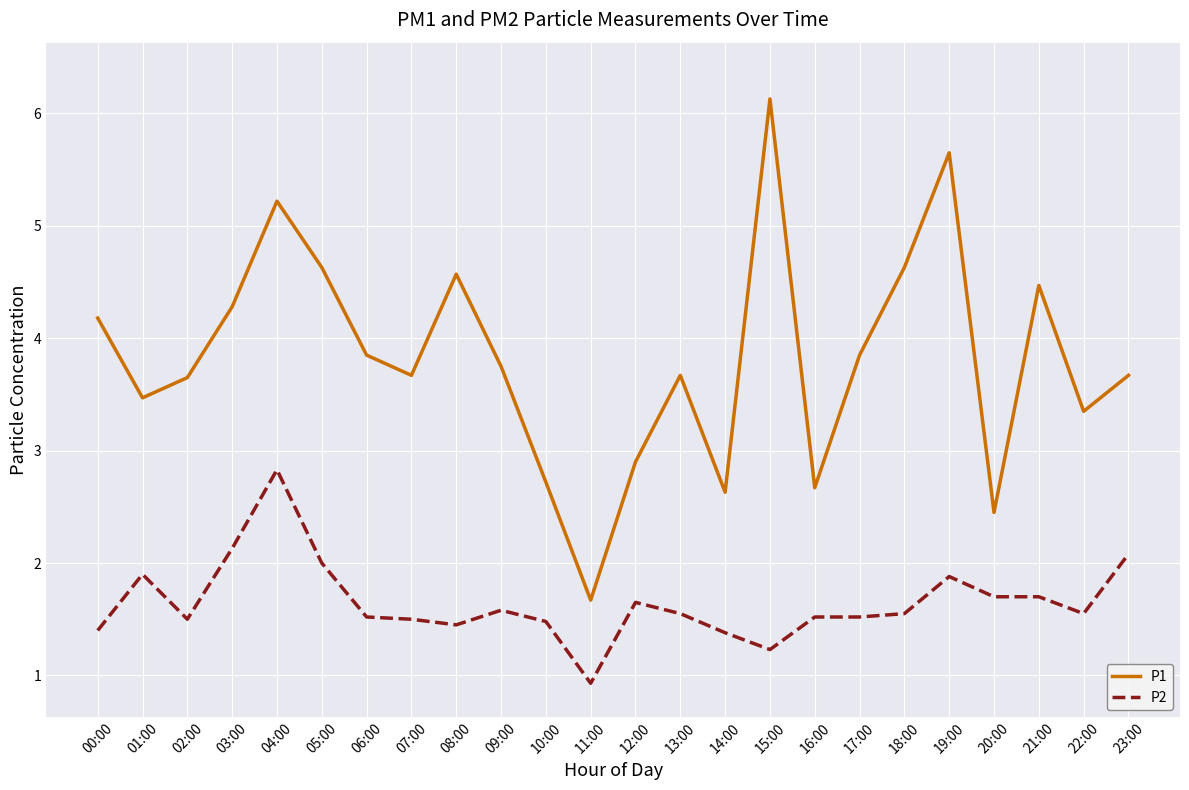

True or false: P2 and P1 cross at least once.

False